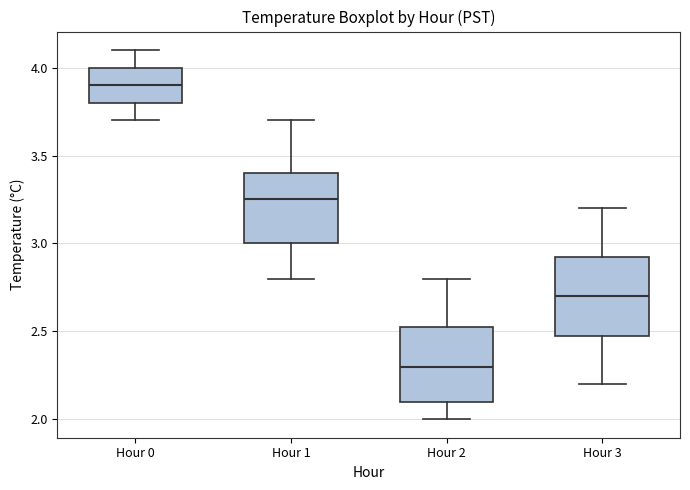

Reading left to right, transcribe this box plot: for each box, give where its median line is, the range the box spans, and where its two whiskers end, as read against the y-axis. The values are not printed on the chart, so give them approximately, as read against the axis.

Hour 0: median 3.90, box 3.80 to 4.00, whiskers 3.70 to 4.10
Hour 1: median 3.25, box 3.00 to 3.40, whiskers 2.80 to 3.70
Hour 2: median 2.30, box 2.10 to 2.55, whiskers 2.00 to 2.80
Hour 3: median 2.70, box 2.50 to 2.95, whiskers 2.20 to 3.20